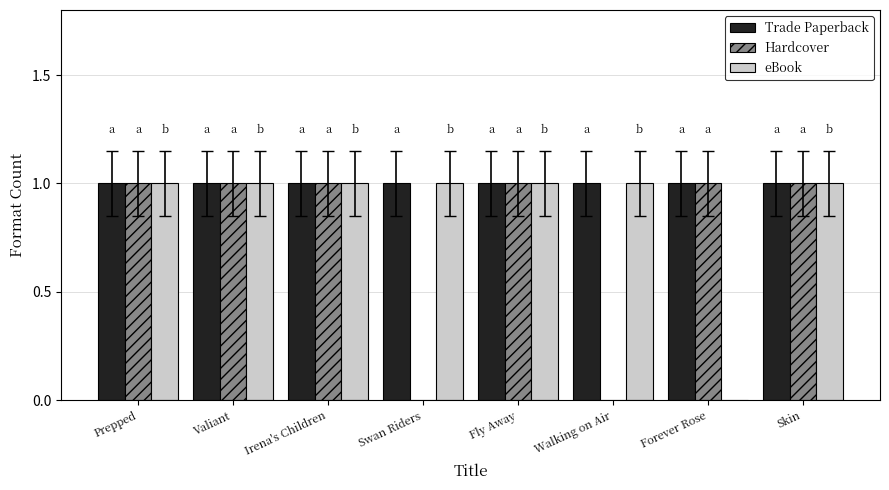

Which series has the largest total across all categories?

Trade Paperback